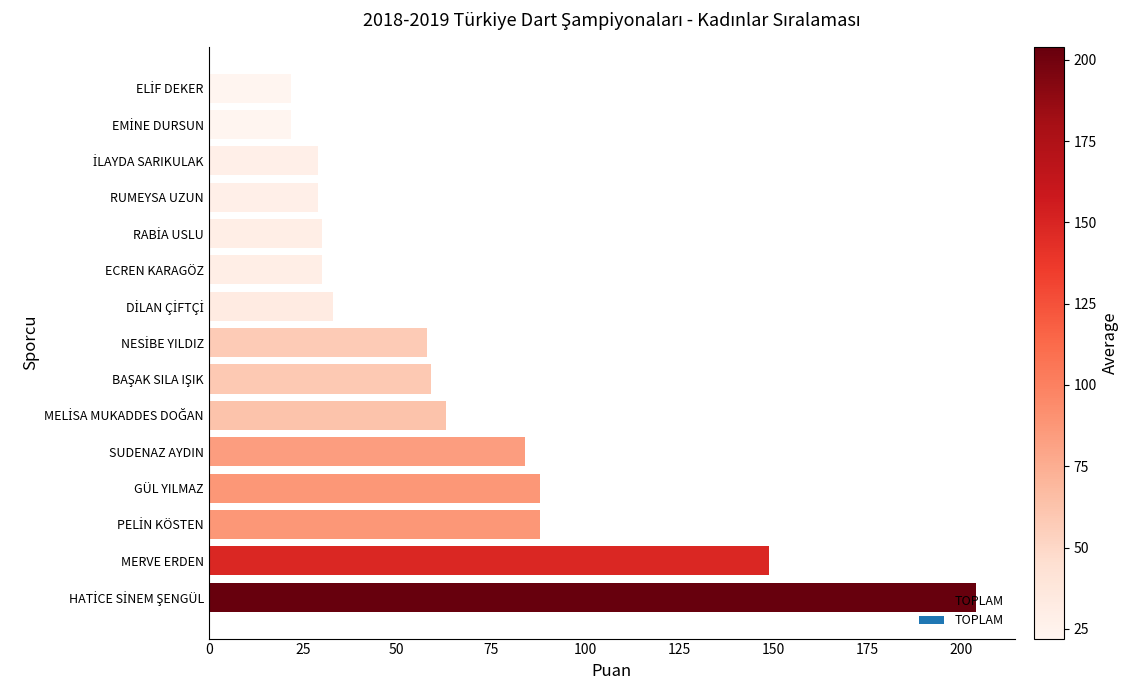

Are the bars horizontal?

Yes